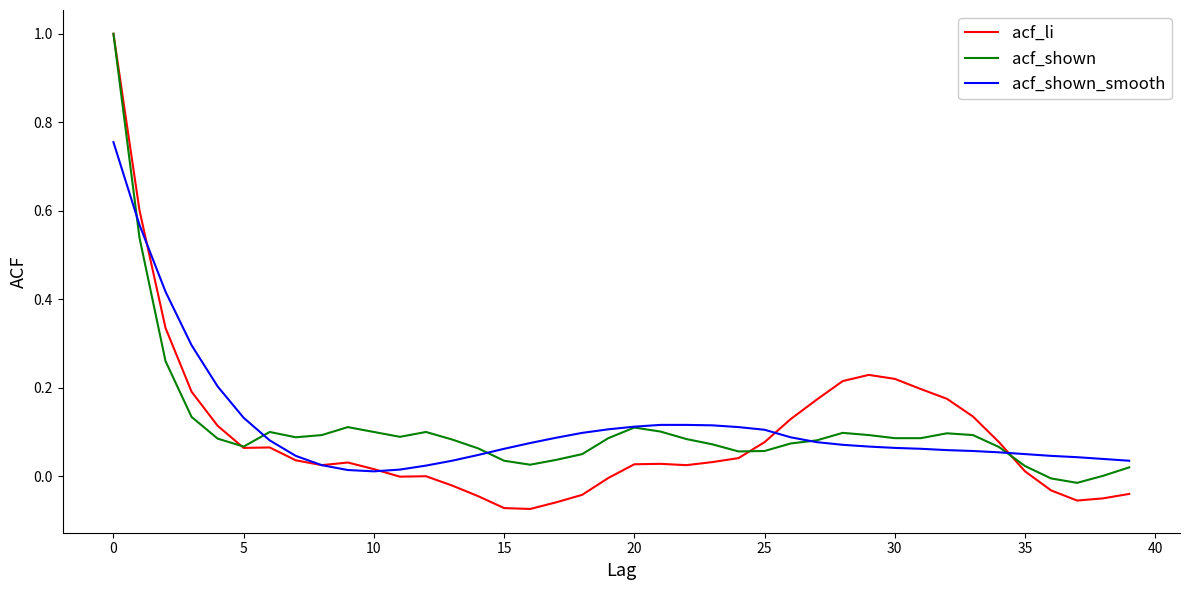

Which series has the largest range (max minus min)?

acf_li